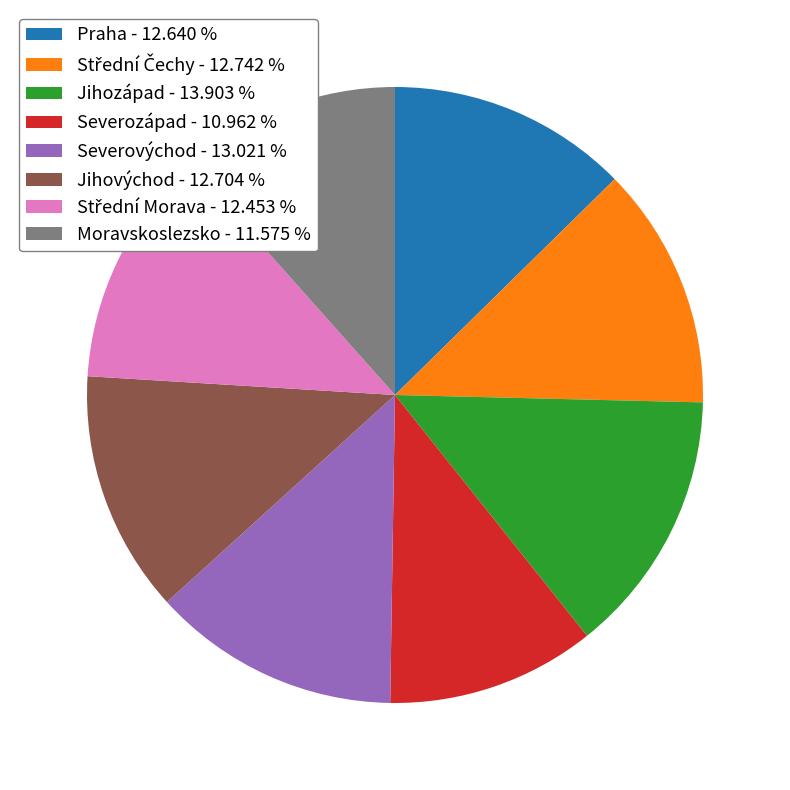

Which has a higher value, Severozápad - 10.962 % or Jihovýchod - 12.704 %?

Jihovýchod - 12.704 %